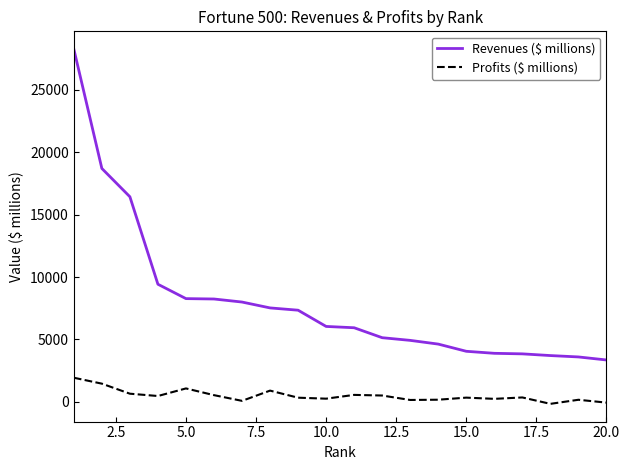

True or false: Revenues ($ millions) and Profits ($ millions) cross at least once.

False